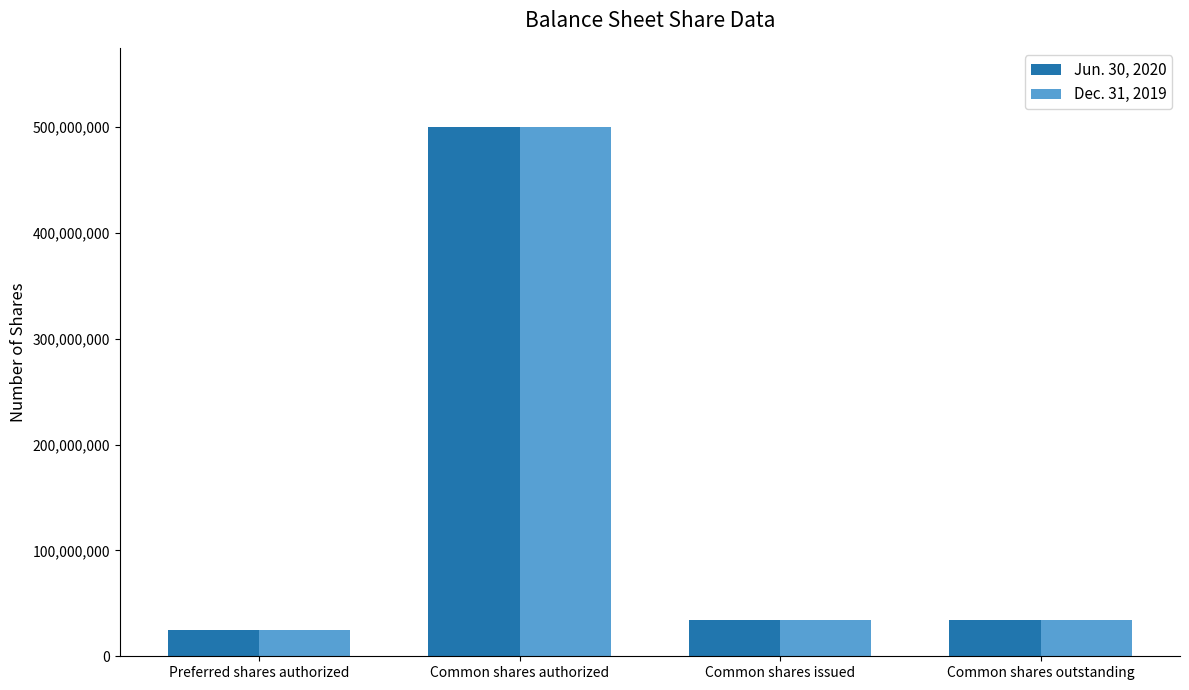

What position from the right is Common shares authorized?

3